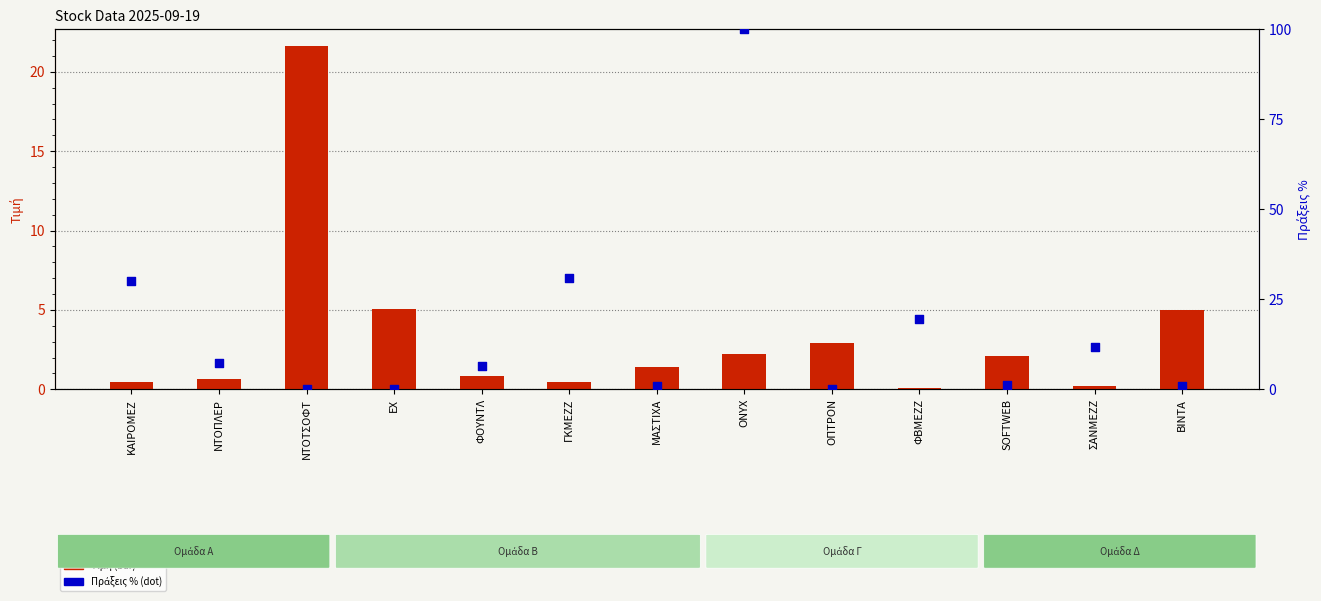

At how many categories does at least one series exceed 97?

1